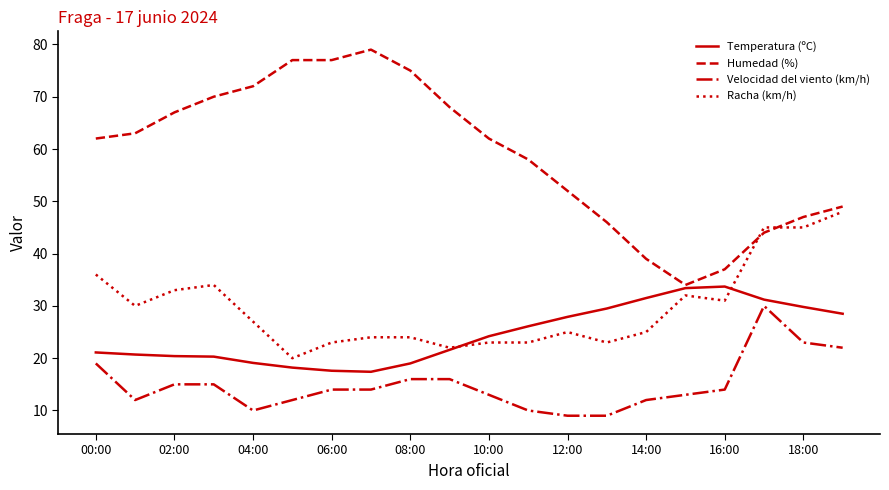

What is the difference between the second highest and second lowest values in the Racha (km/h) series?

23.0